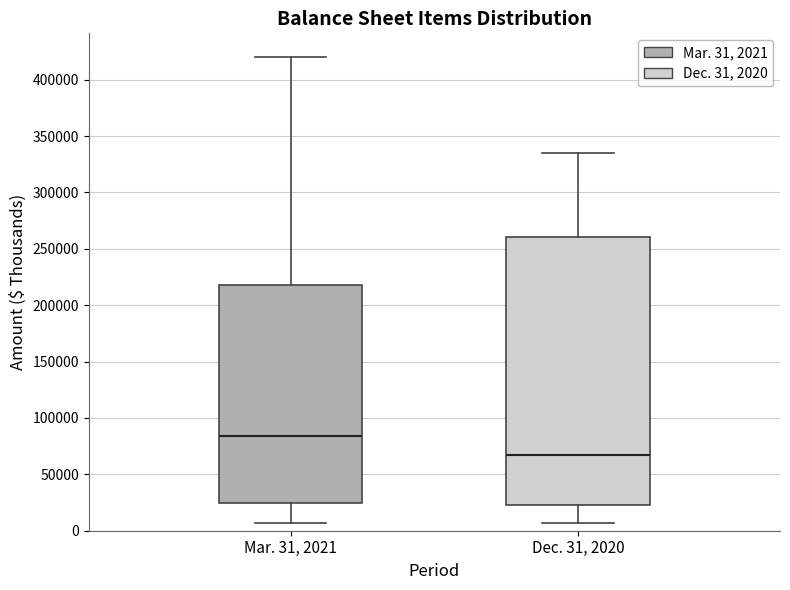

Which box's median line is the lowest?

Dec. 31, 2020